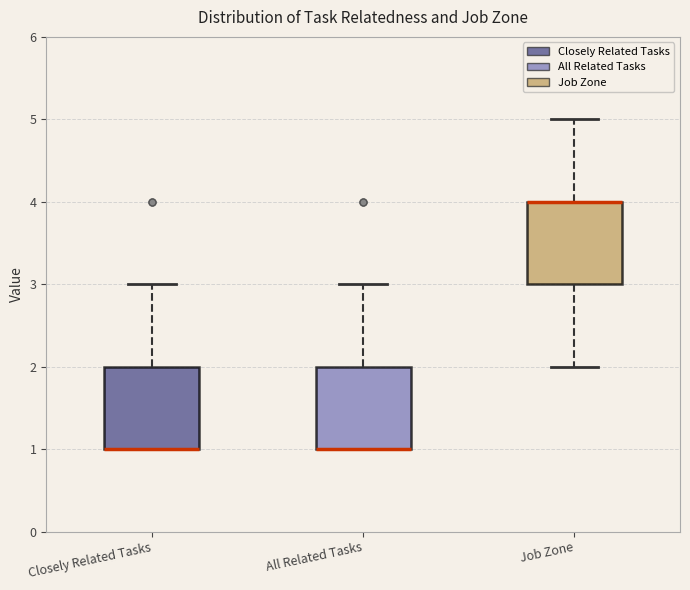

Reading left to right, read every box against the y-axis: the position of its median line, the range the box covers, and the ends of its whiskers. The values are not printed on the chart, so give them approximately, as read against the axis.

Closely Related Tasks: median 1 (drawn on the box's lower edge), box 1 to 2, whiskers 1 to 3
All Related Tasks: median 1 (drawn on the box's lower edge), box 1 to 2, whiskers 1 to 3
Job Zone: median 4 (drawn on the box's upper edge), box 3 to 4, whiskers 2 to 5